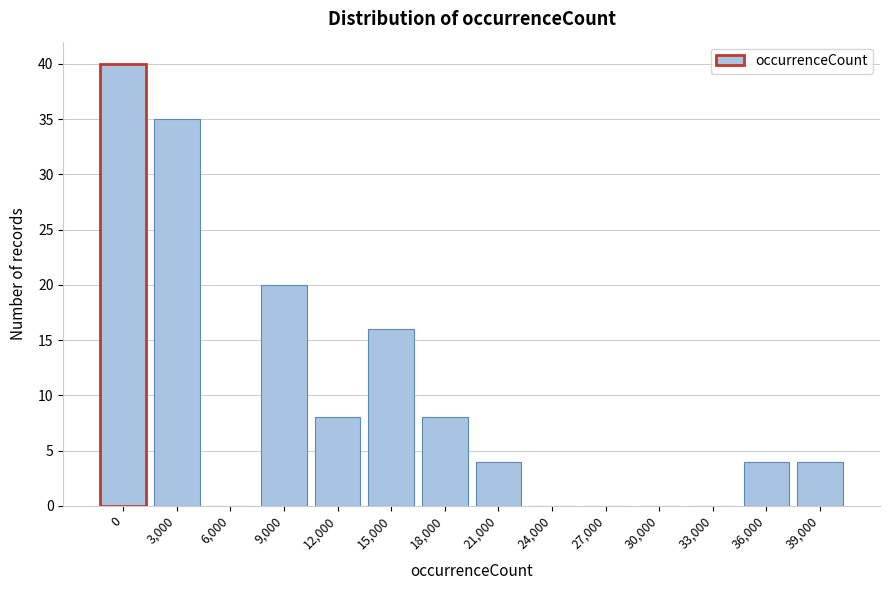

Reading right to left, list all the values displayed in this chart.

39,000=4	36,000=4	33,000=0	30,000=0	27,000=0	24,000=0	21,000=4	18,000=8	15,000=16	12,000=8	9,000=20	6,000=0	3,000=35	0=40